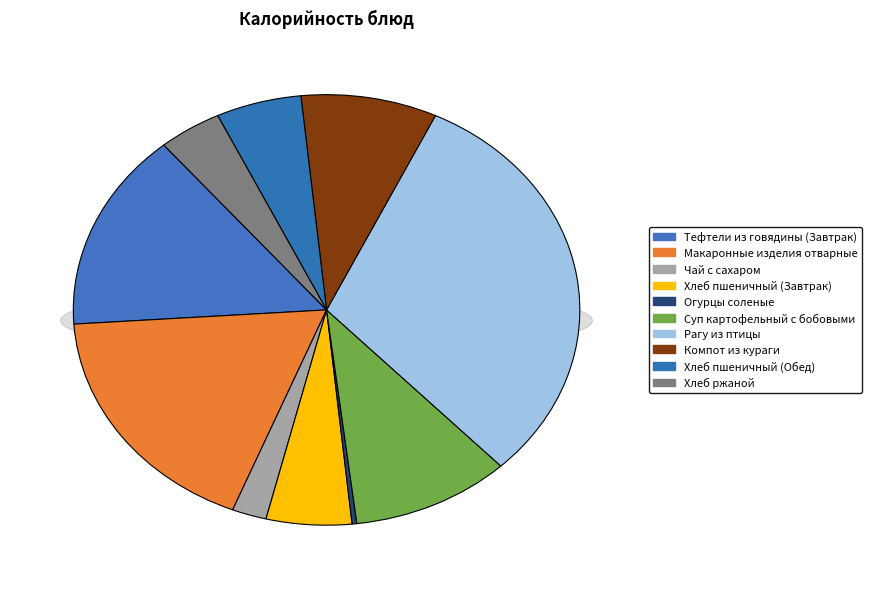

Between Хлеб ржаной and Компот из кураги, which is larger?

Компот из кураги